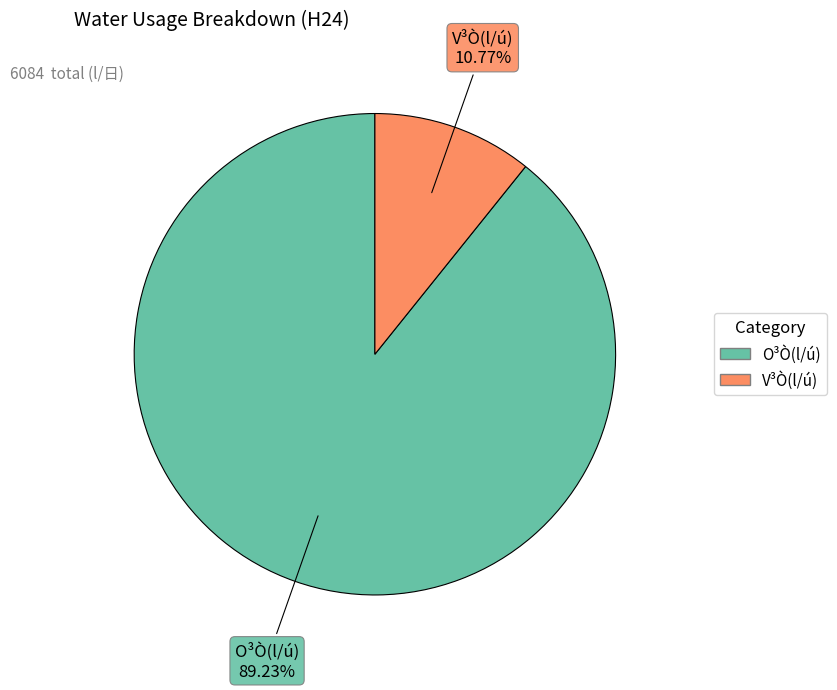

How many segments does this pie chart have?

2